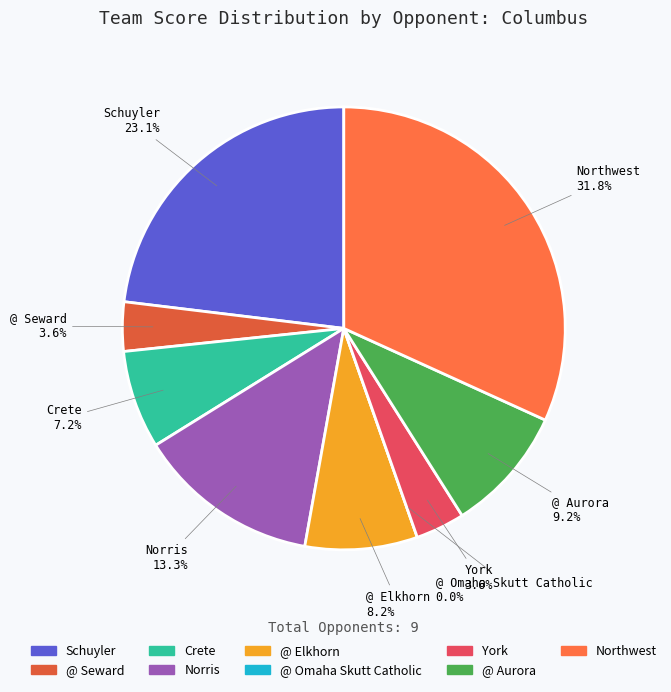

The @ Elkhorn slice represents 21% of the pie. True or false?

False